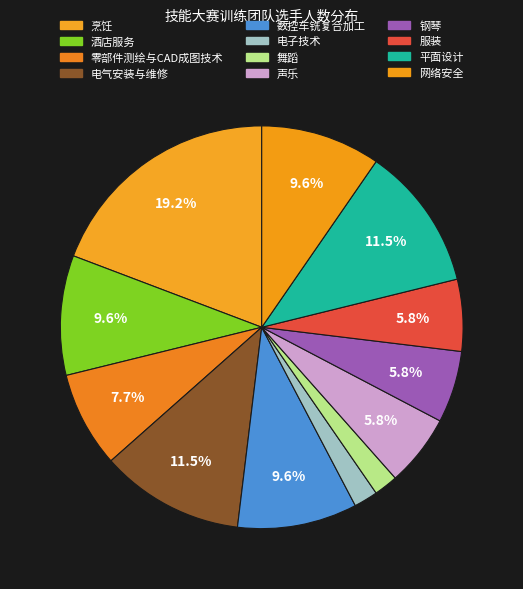

Is there any slice that represents more than half of the pie?

No